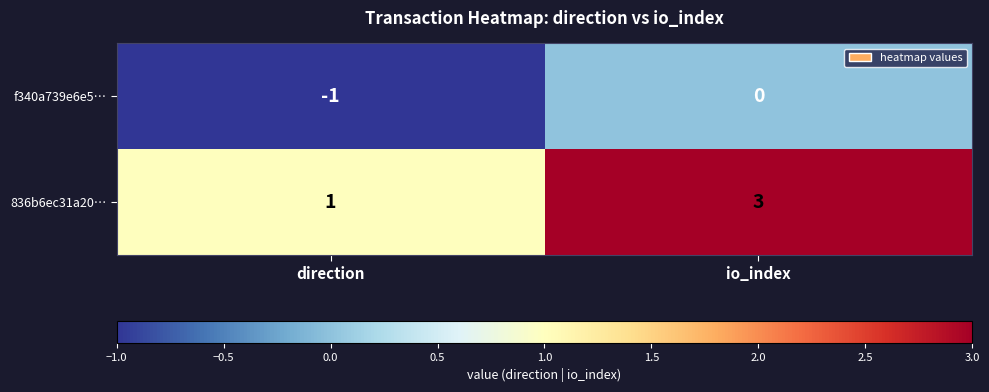

At which category does the chart reach its peak across all series?

io_index